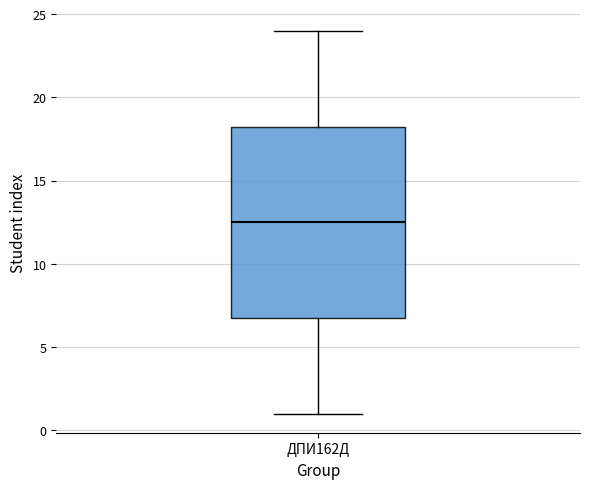

Where does the upper whisker of the box for ДПИ162Д end on the y-axis? The values are not printed on the chart, so give them approximately, as read against the axis.

24.0